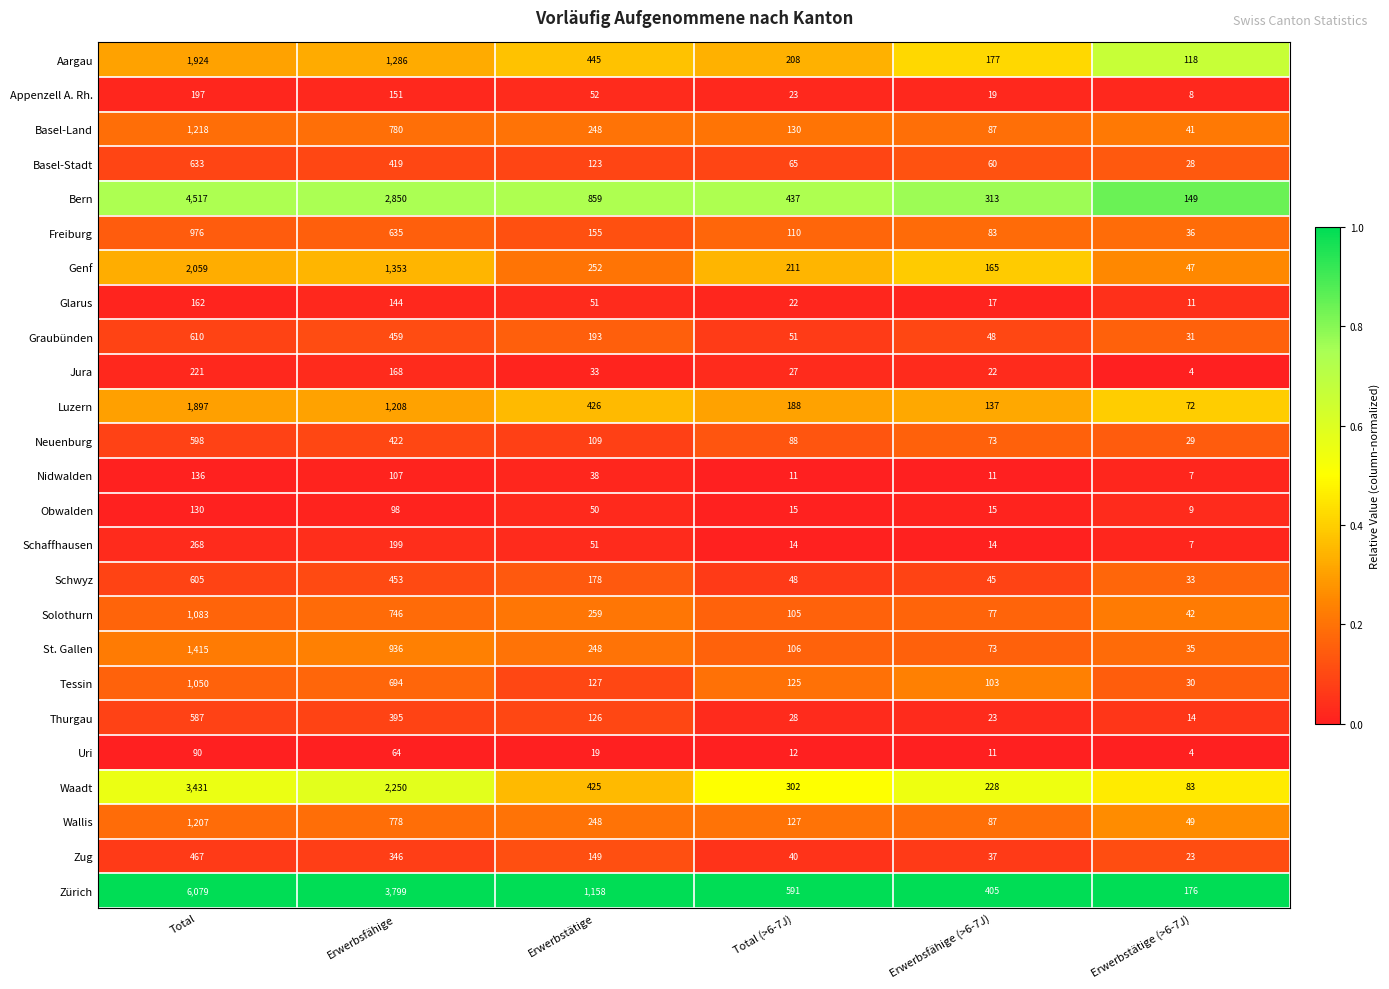

True or false: Aargau has a value of 118 at Erwerbstätige (>6-7J).

True